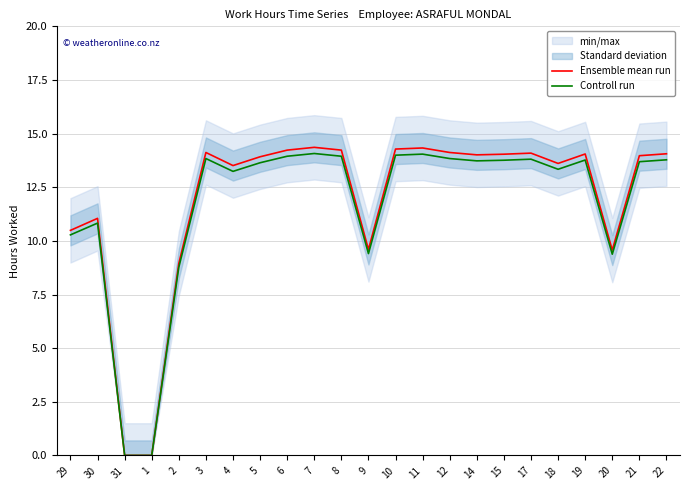

Rank the categories by Controll run value from highest to lowest.

7, 11, 10, 6, 8, 3, 12, 17, 22, 19, 15, 14, 21, 5, 18, 4, 30, 29, 9, 20, 2, 31, 1